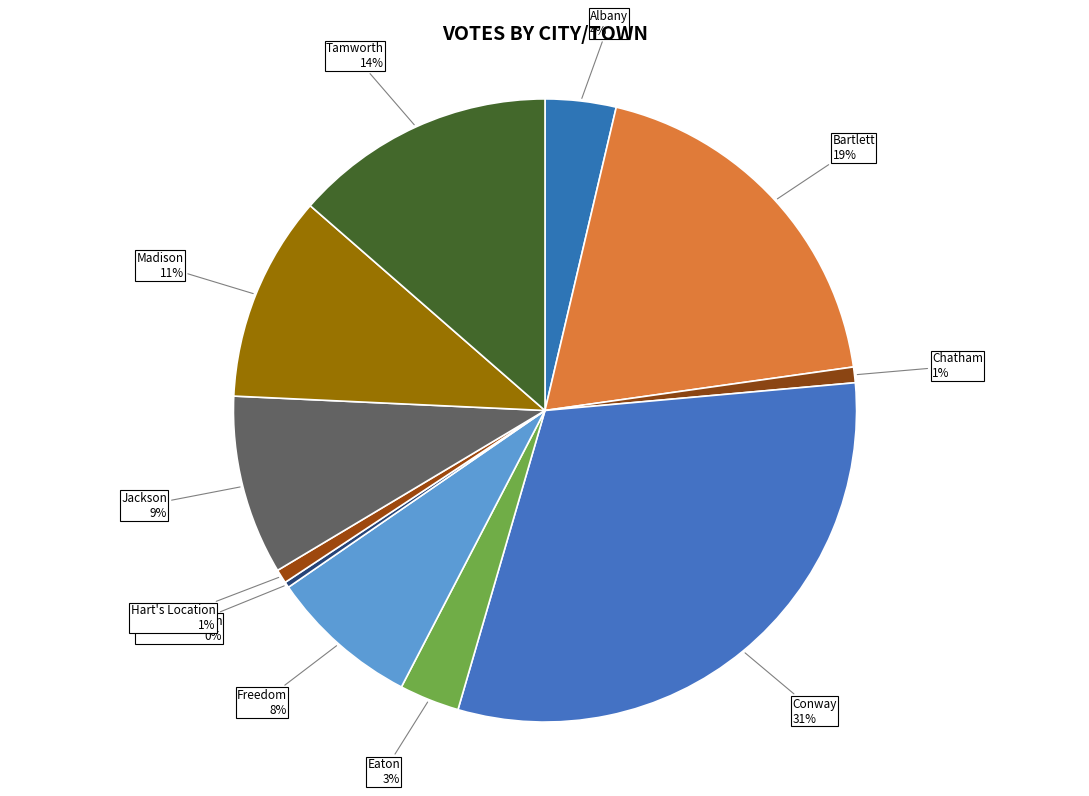

To the nearest percent, what is the difference between the Eaton and Albany slice percentages?

1%